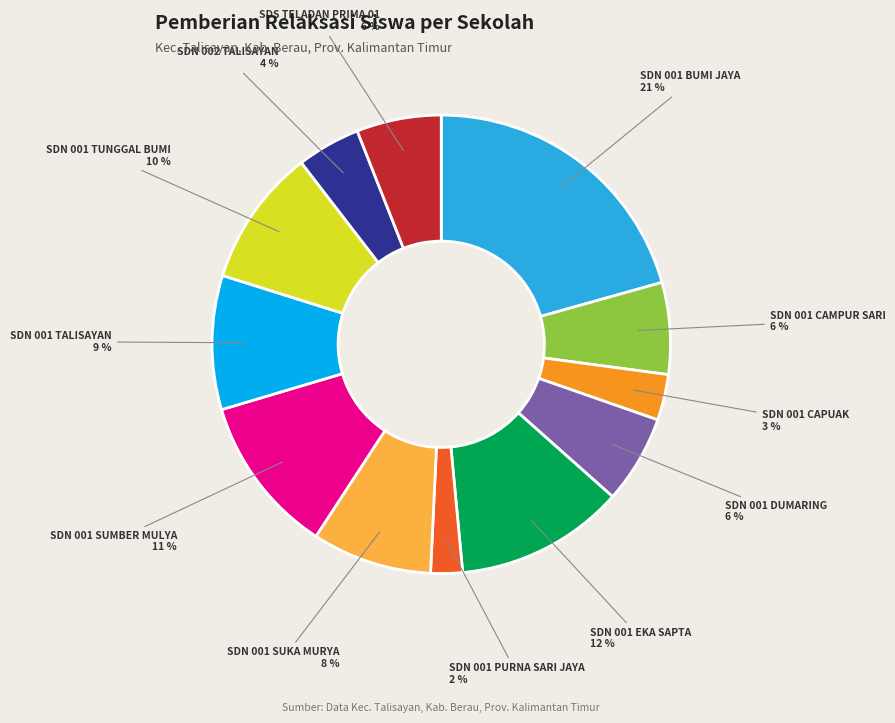

Does any single category account for the majority?

No